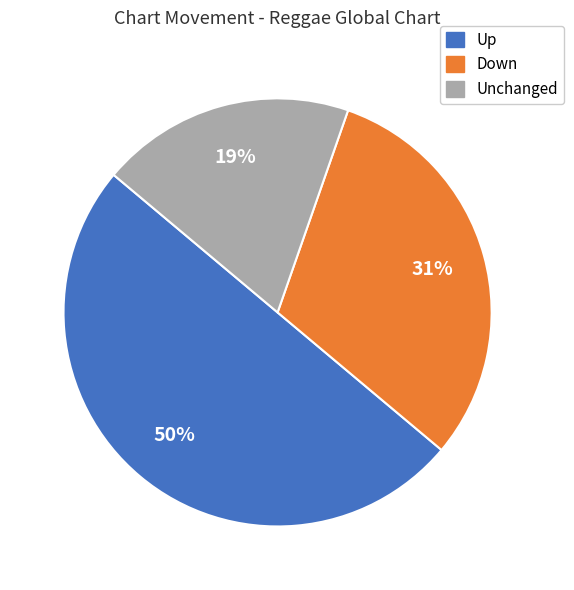

Do Unchanged and Up together represent more than half of the pie?

Yes